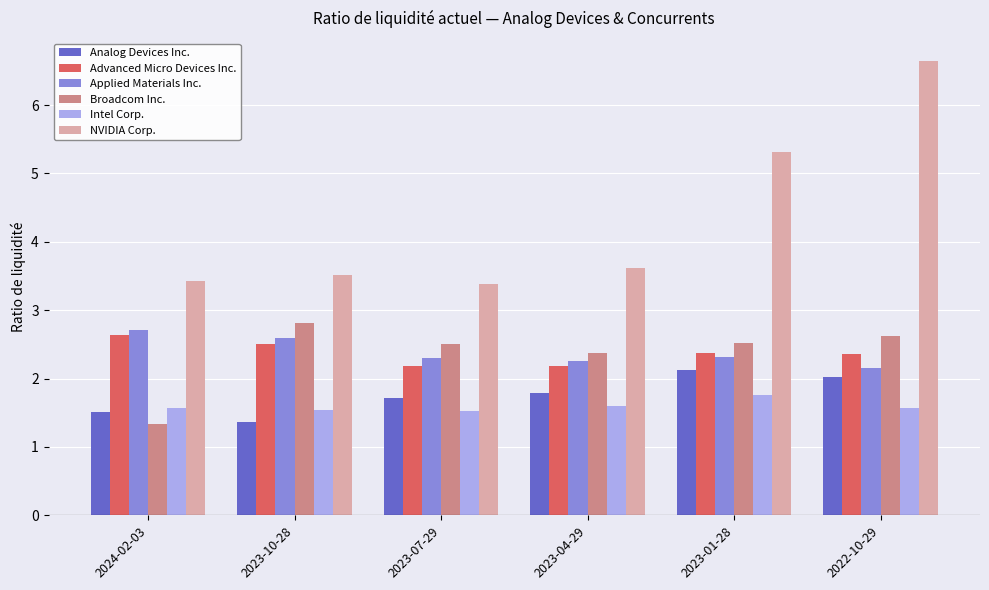

What is the sum of all Broadcom Inc. values?

14.2